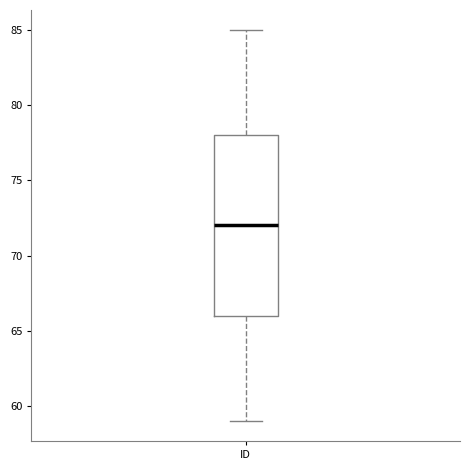

Where does the median line of the box for ID sit on the y-axis? The values are not printed on the chart, so give them approximately, as read against the axis.

72